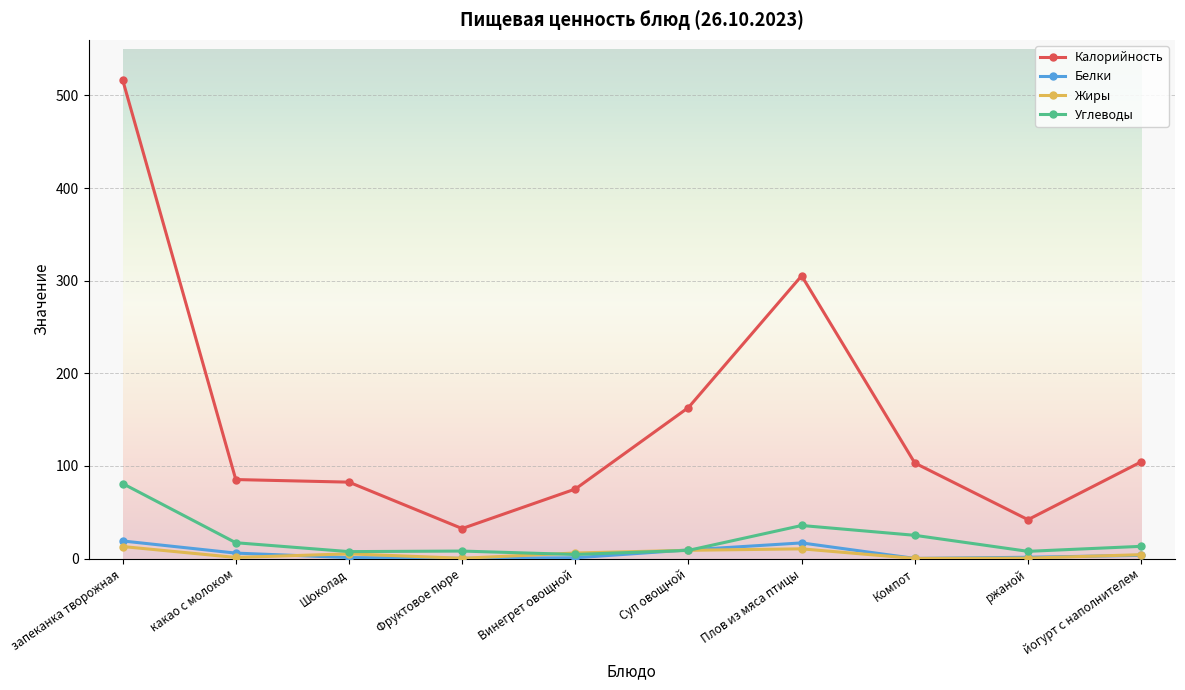

What is the difference between the second highest and minimum values in the Жиры series?

10.4